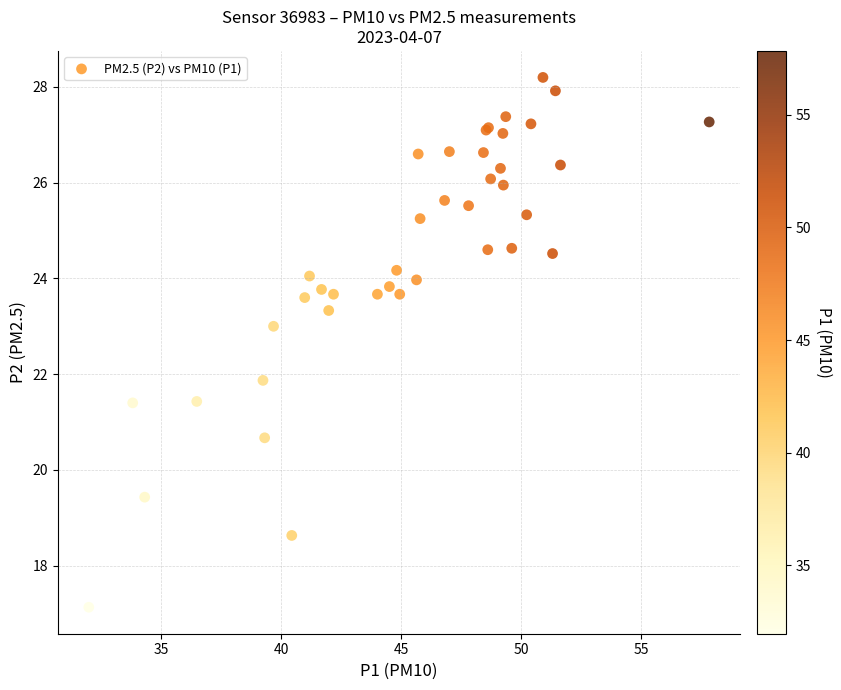

What Y value in the scatter plot is closest to 22?

21.9